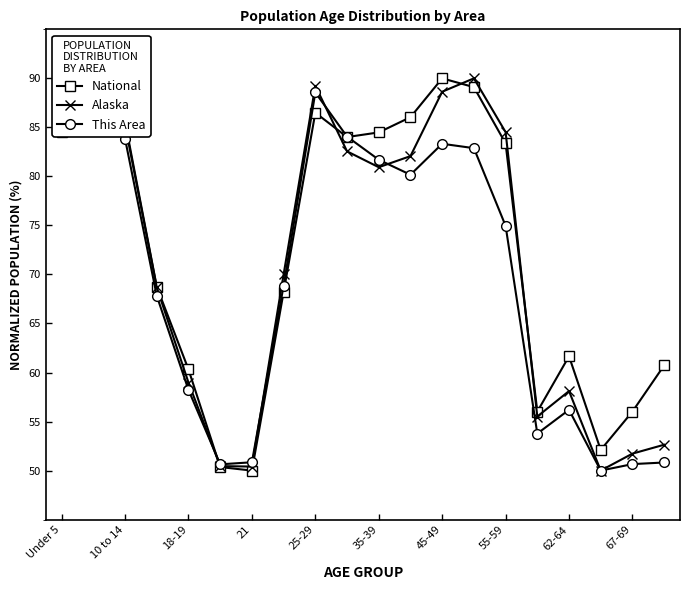

Which series has the largest total across all categories?

National